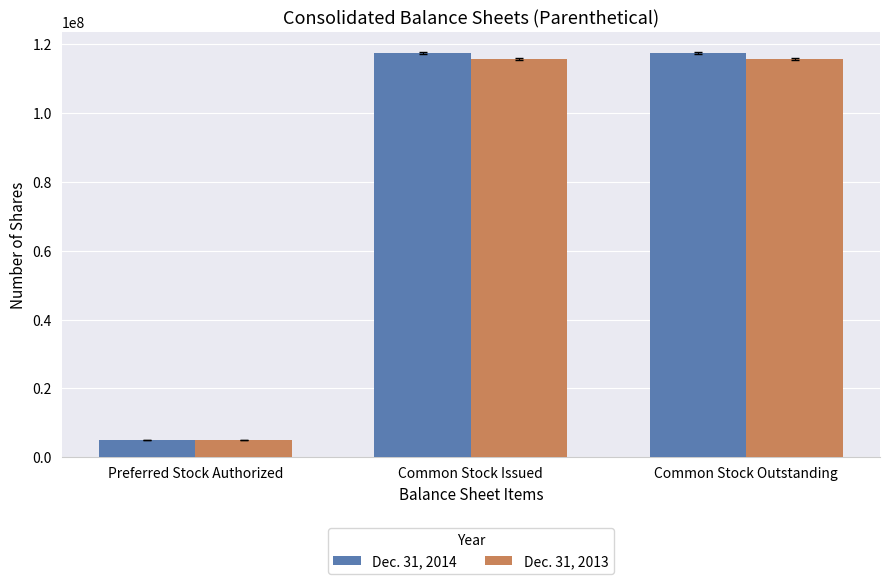

What is the label of the 2nd bar from the left?

Common Stock Issued